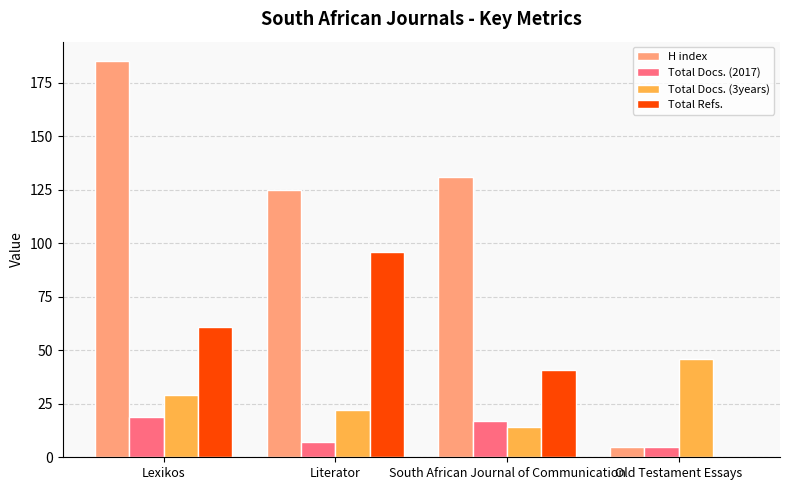

At which label does Total Docs. (3years) reach its peak?

Old Testament Essays